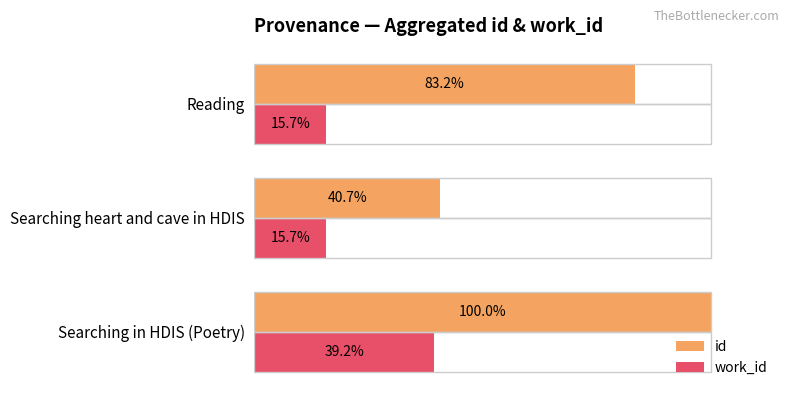

At which category is the sum across all series the highest?

Searching in HDIS (Poetry)